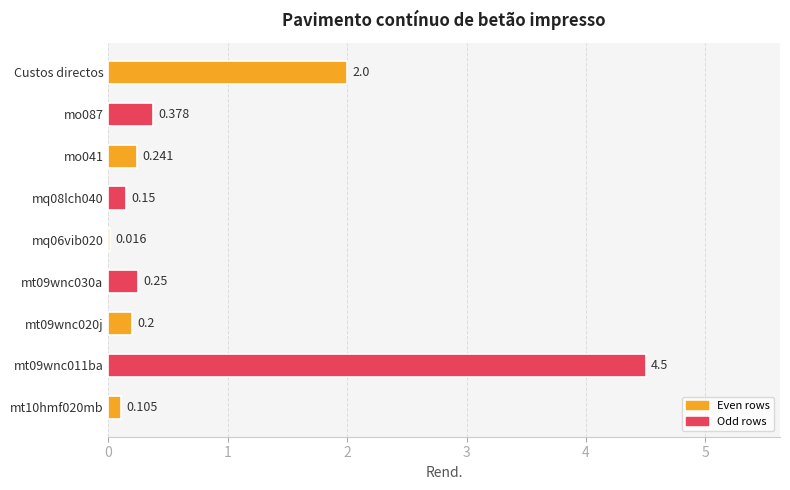

Between Custos directos and mq08lch040, which is larger?

Custos directos